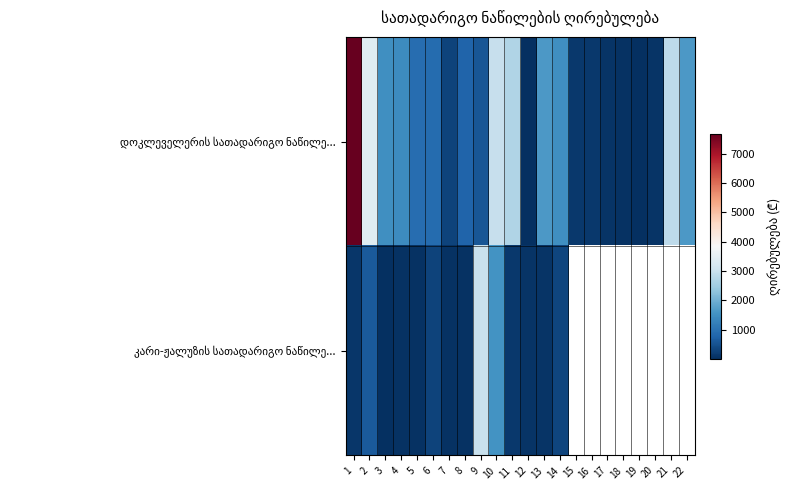

How many data points in კარი-ჟალუზის სათადარიგო ნაწილე... are less than 609?

11